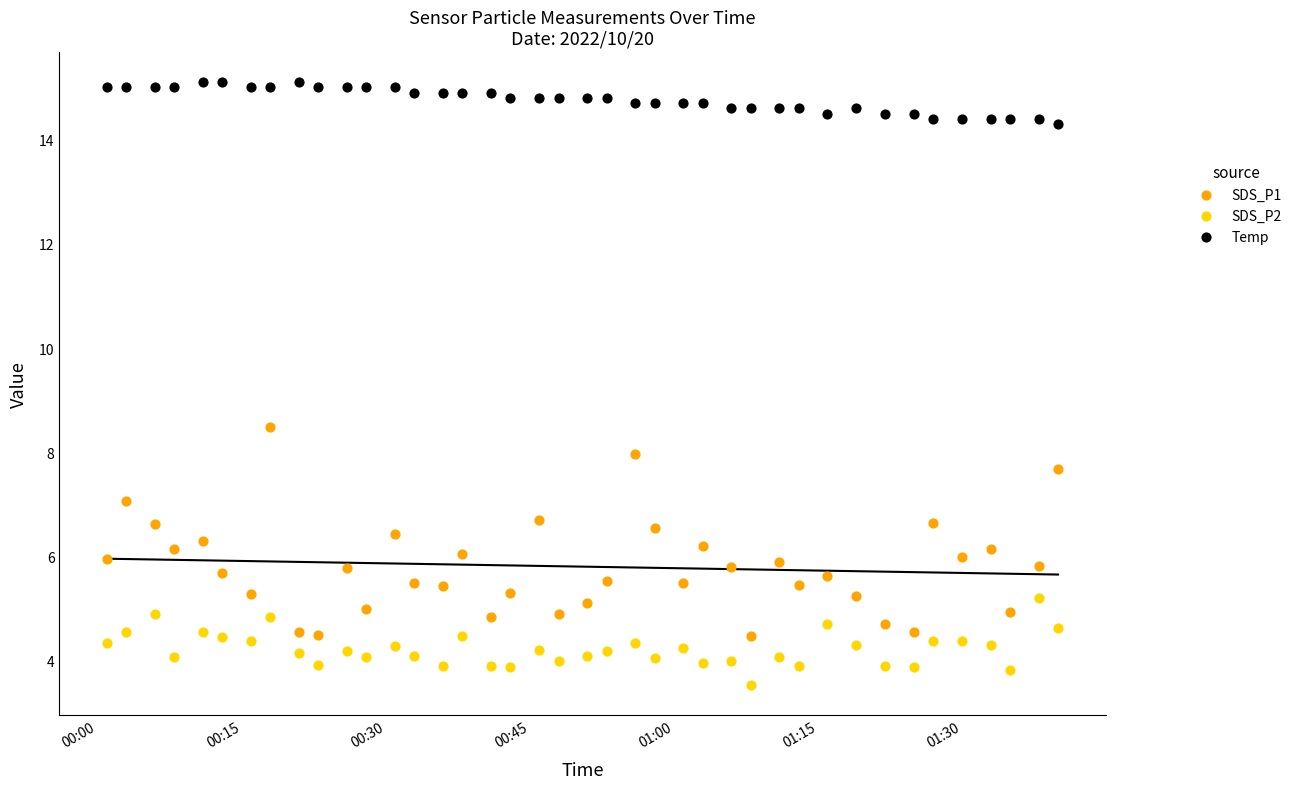

What are all the series names shown in the legend?

SDS_P1, SDS_P2, Temp